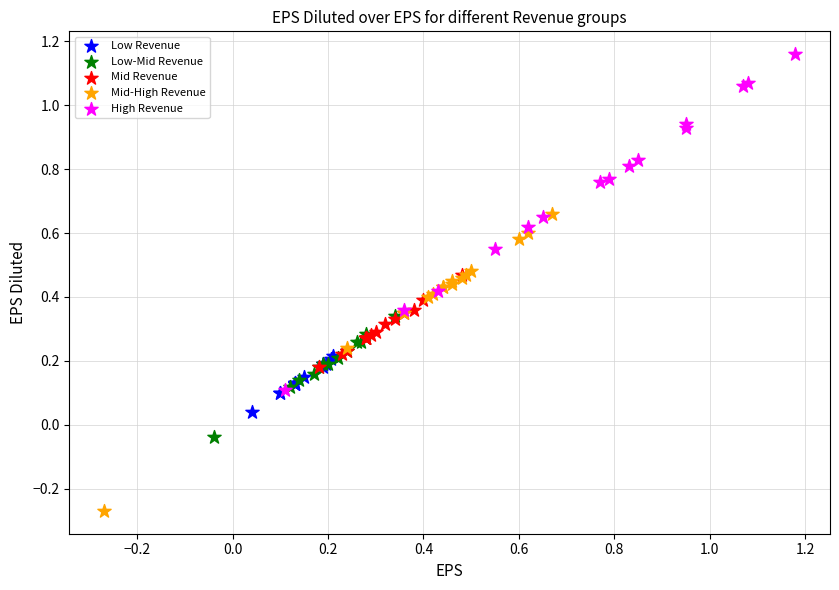

Which series contains the highest Y value?

High Revenue